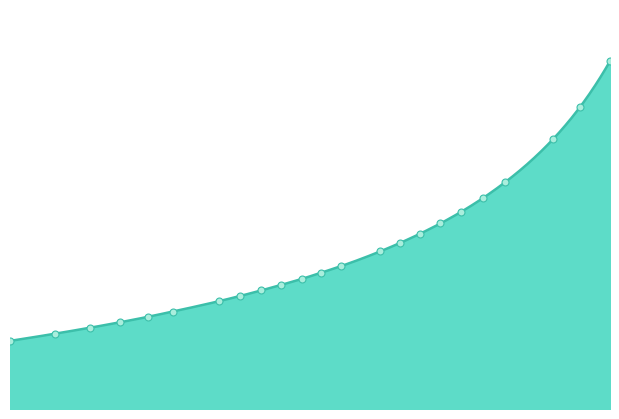

What is the change in value from 43.5087 to 120.7314?

+0.1